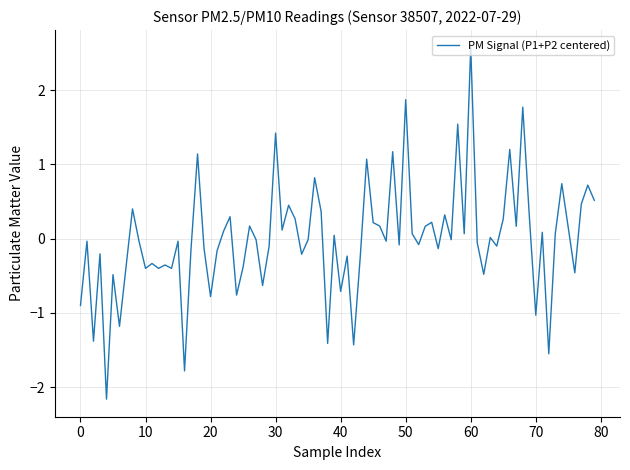

What is the sum of all values?

-0.4